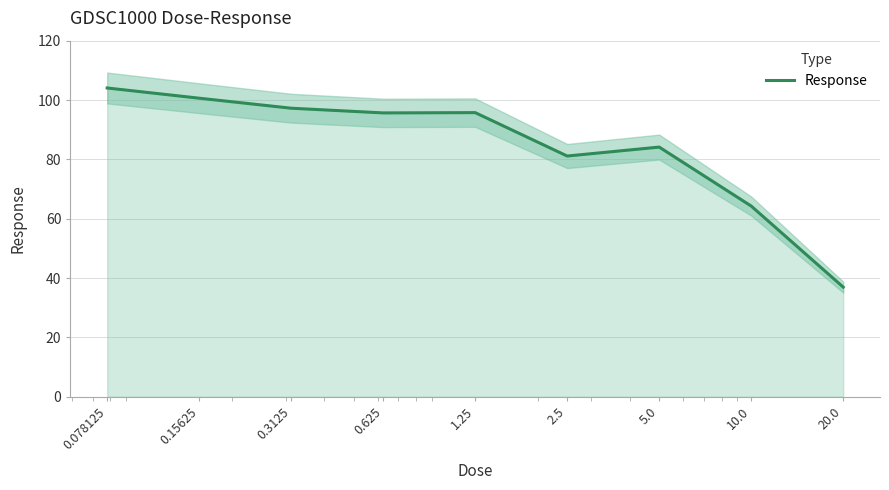

At which label is the value closest to 70?

10.0